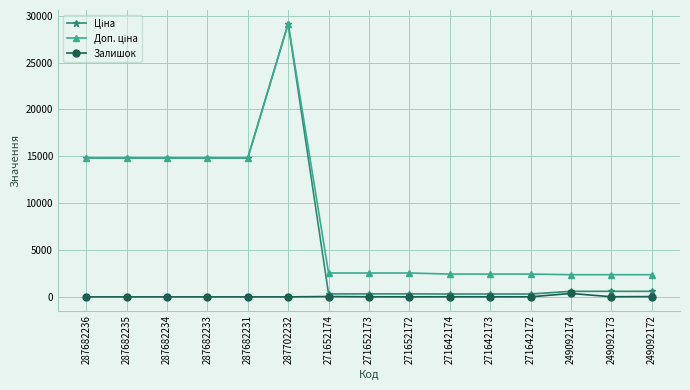

At which category is the sum across all series the highest?

287702232